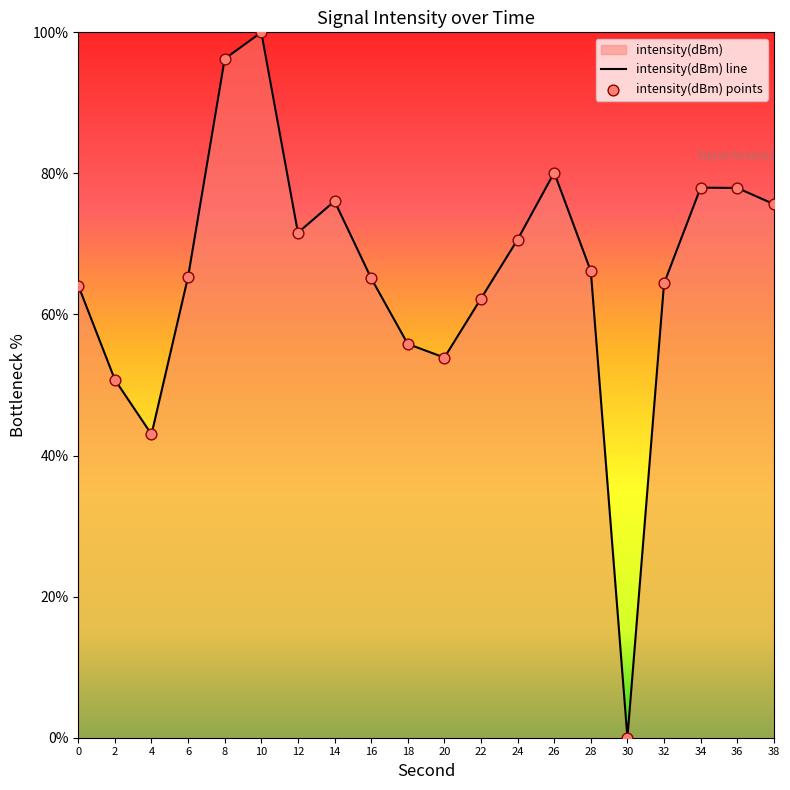

What is the change in value from 34 to 38?

-2.3